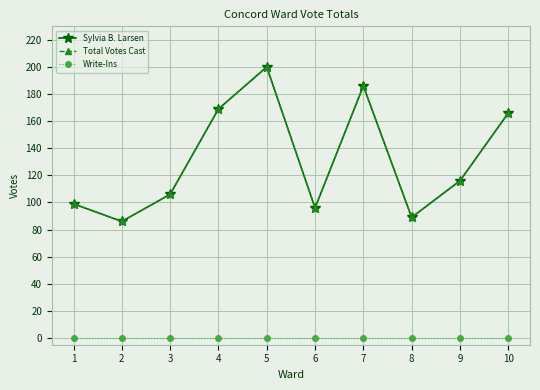

What is the highest value of the Total Votes Cast series?

200